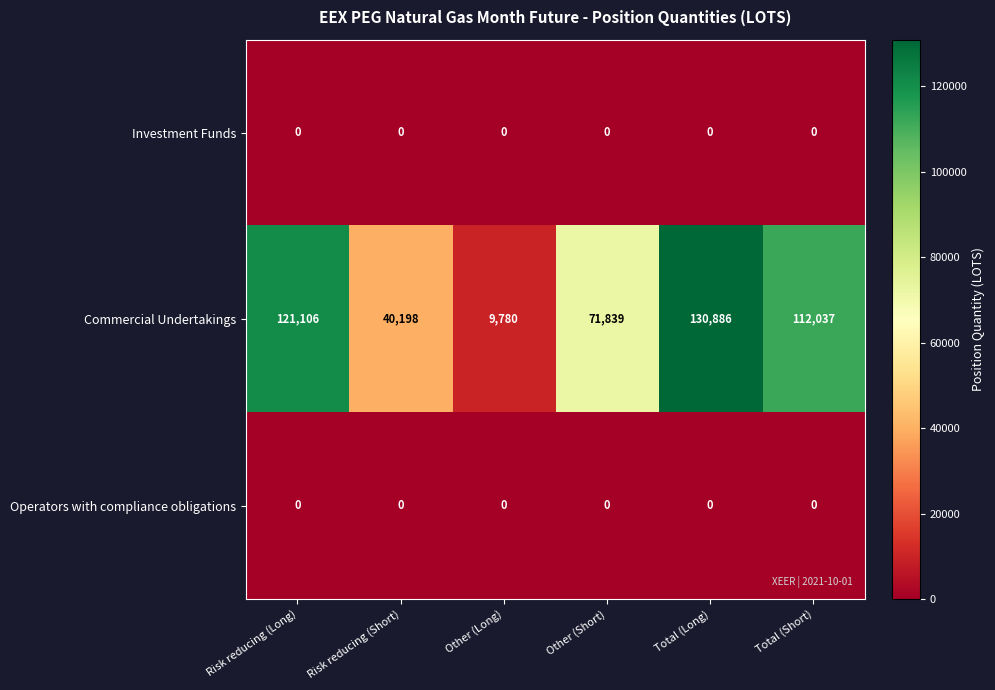

What is the maximum value shown in the chart?

130886